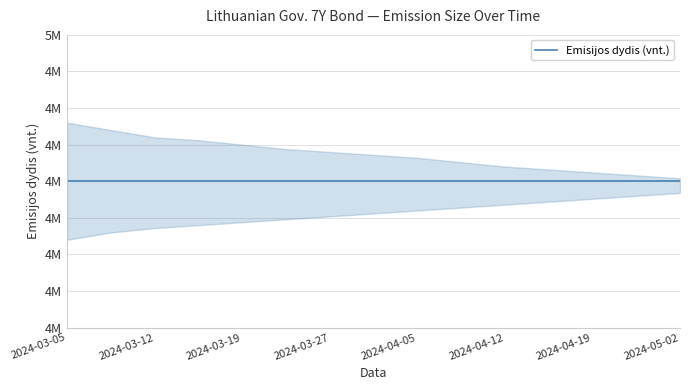

What is the total value across all series at 2024-04-19?

4900100